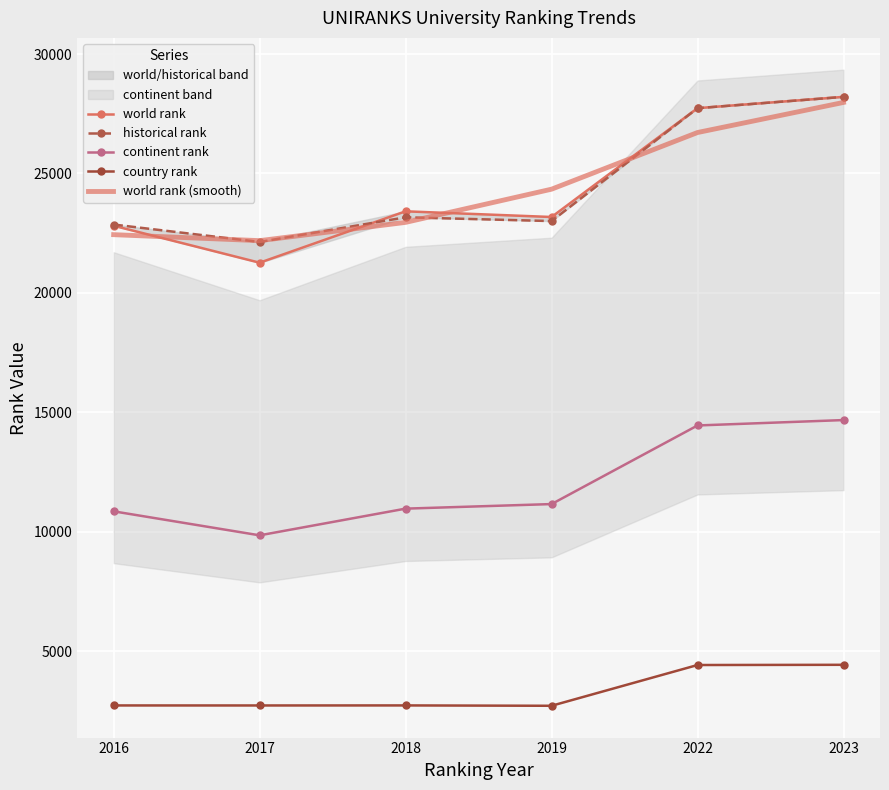

In world rank, how many points are higher than both neighbors (excluding endpoints)?

1